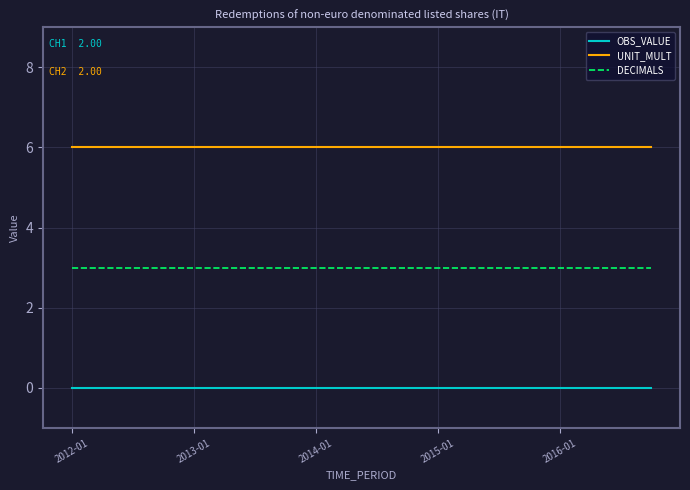

What is the maximum value shown in the chart?

6